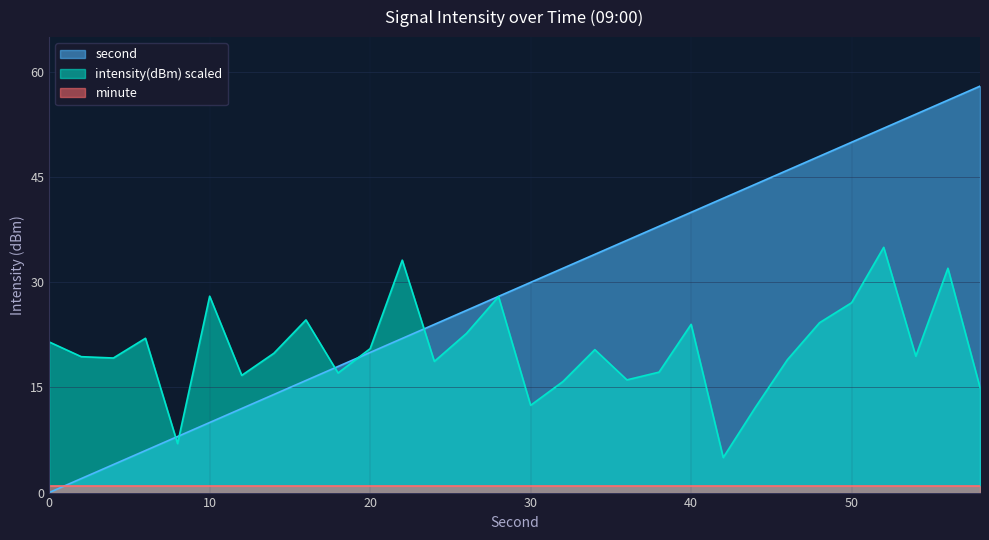

Read the second value at 4.

4.0